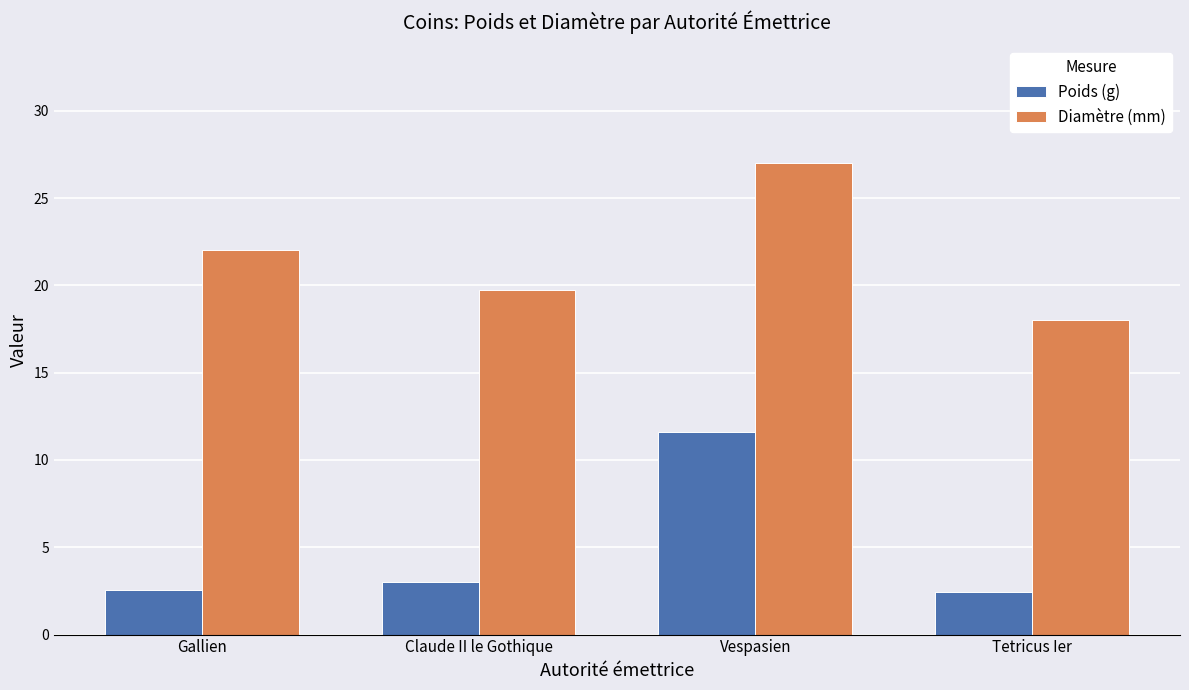

List the series in order of their overall mean, highest first.

Diamètre (mm), Poids (g)